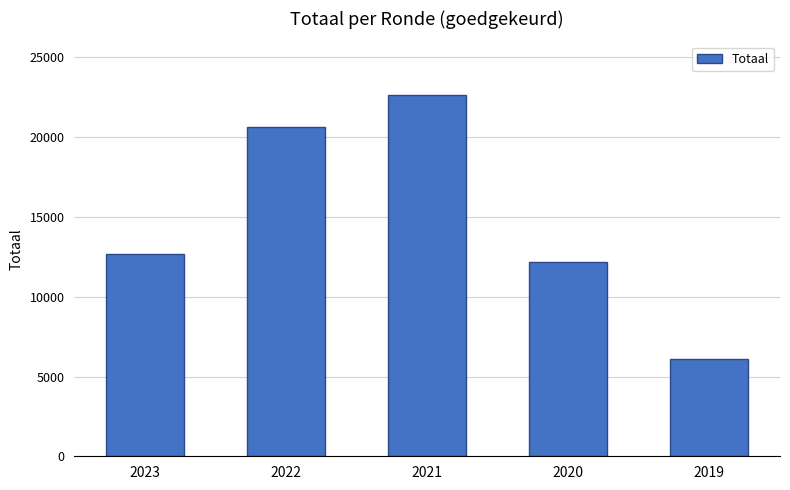

Which label corresponds to the largest value in the chart?

2021